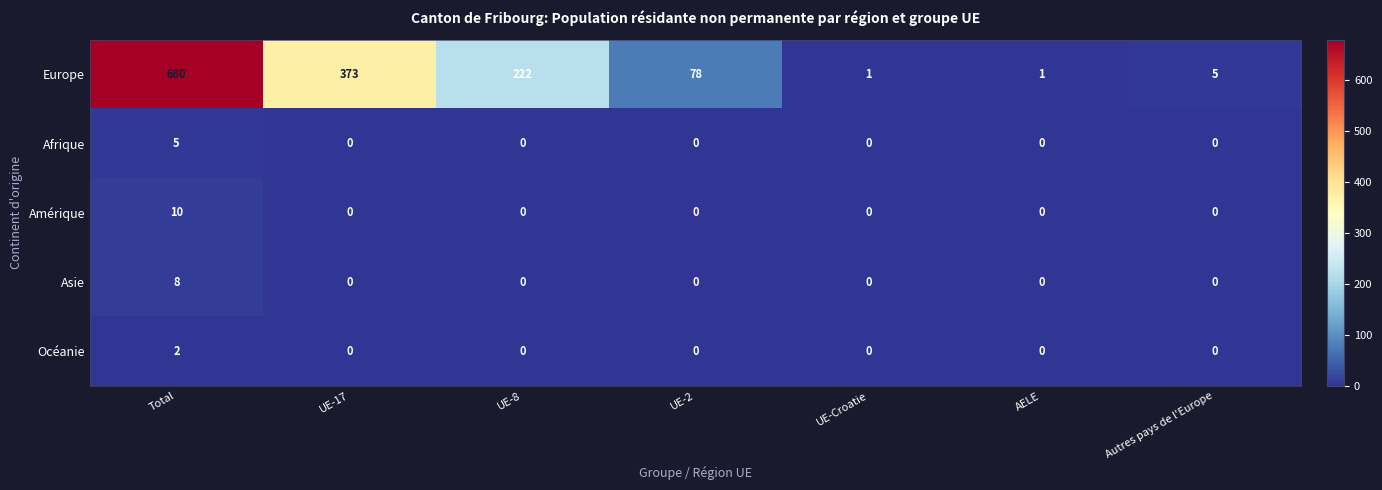

At which label does Europe first exceed 78?

Total